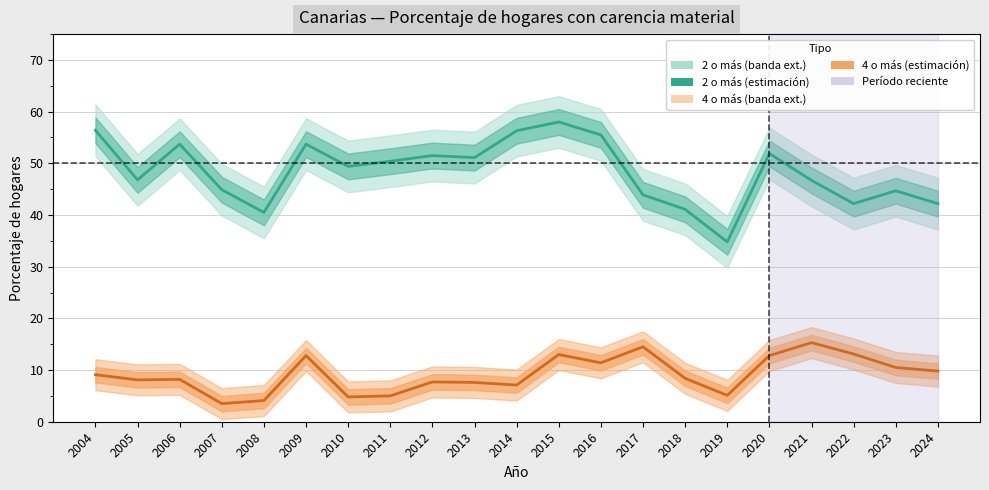

What is the smallest value displayed?

3.5